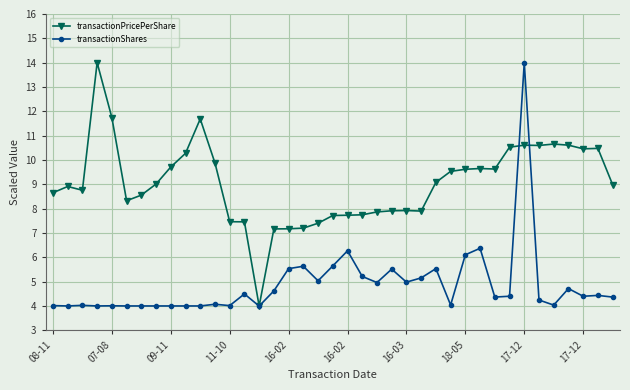

Which series has the largest total across all categories?

transactionPricePerShare